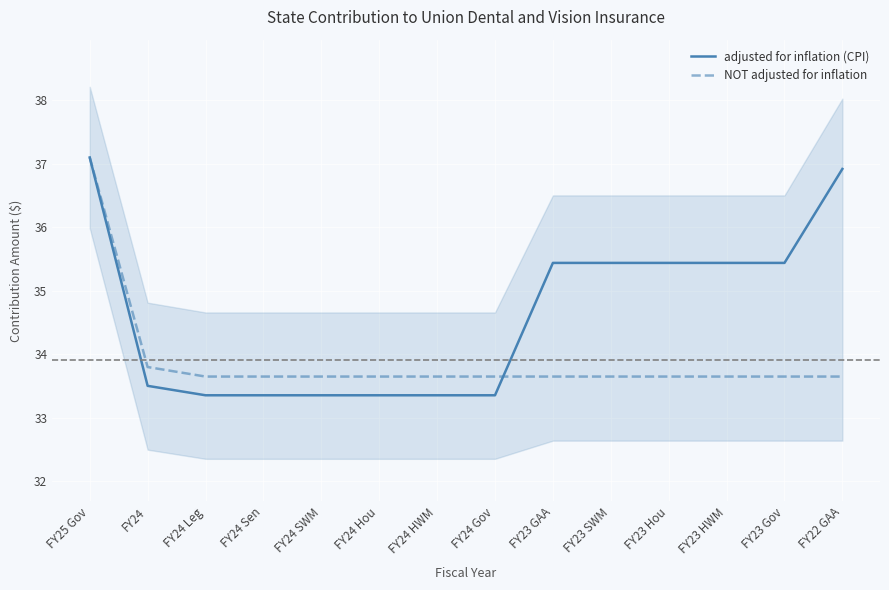

At which category does the chart reach its minimum across all series?

FY24 Leg